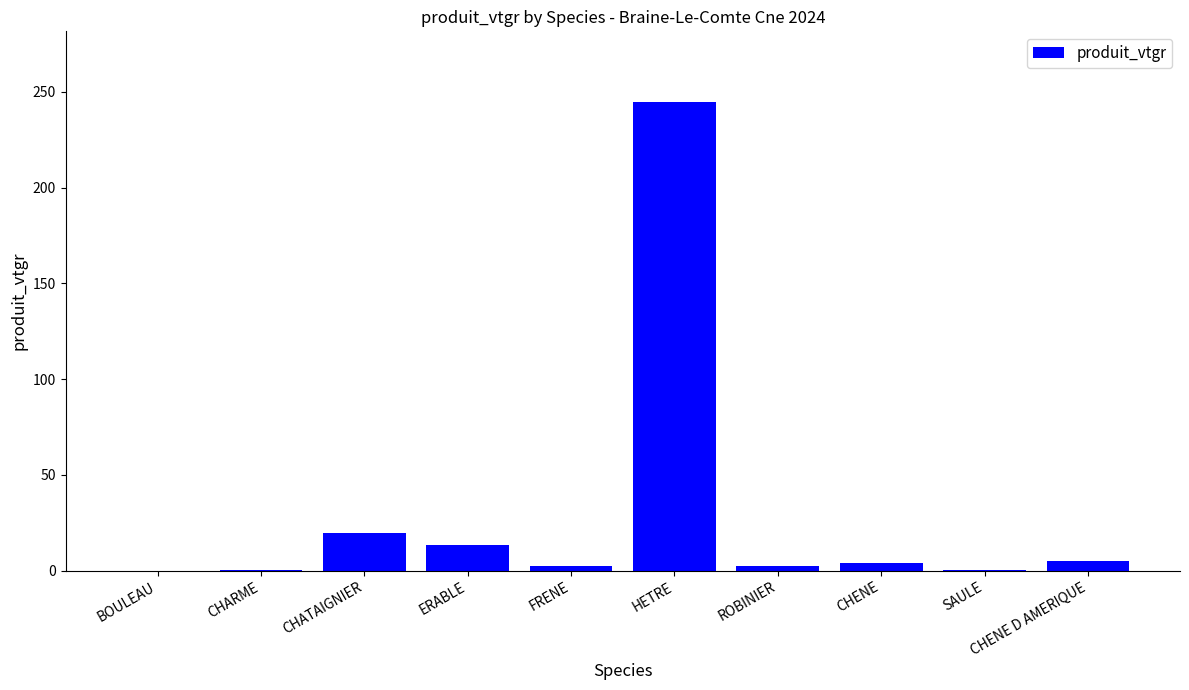

What is the ratio of the value at ERABLE to the value at CHENE D AMERIQUE?

2.7